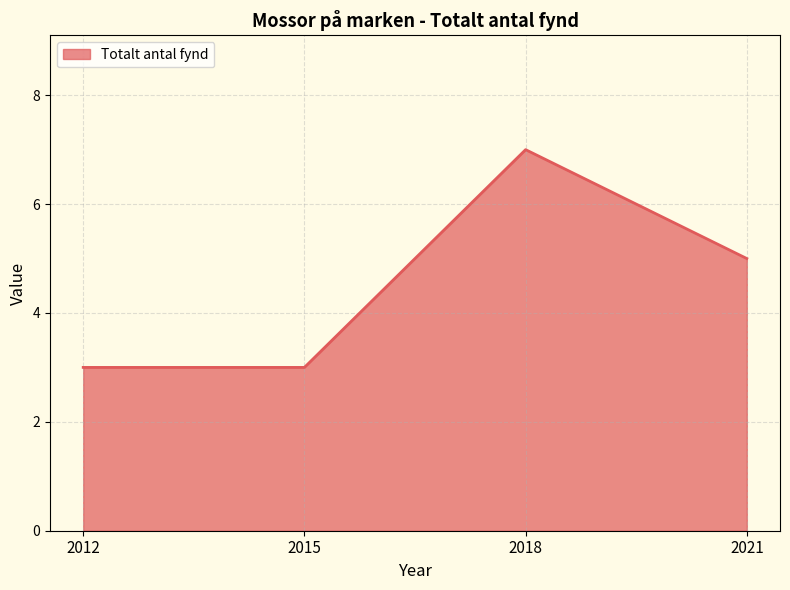

Read the value at 2012.

3